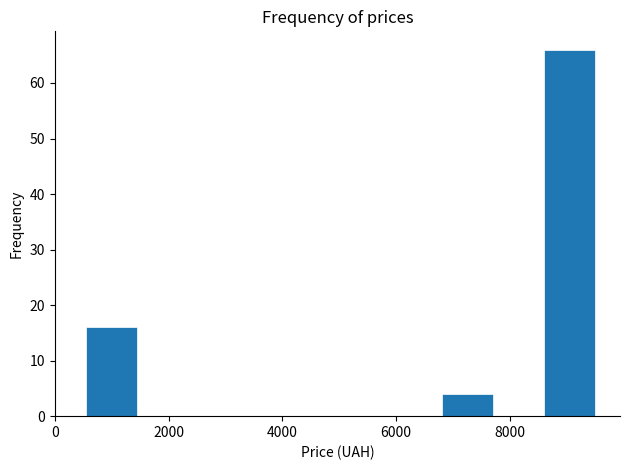

Reading left to right, list every bar in this chart as the range it spans on the x-axis followed by its height. Neither the bar edges nor the heights are printed on the chart, so give them approximately, as read against the axes.

600 to 1400: 16
1400 to 2400: 0
2400 to 3200: 0
3200 to 4200: 0
4200 to 5000: 0
5000 to 6000: 0
6000 to 6800: 0
6800 to 7600: 4
7600 to 8600: 0
8600 to 9400: 66